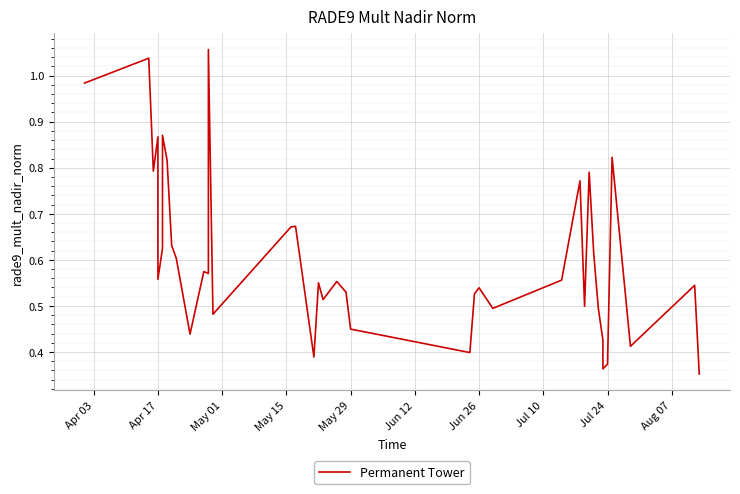

Reading left to right, what are all the values shown in this chart?

1.0	1.0	0.8	0.9	0.6	0.6	0.9	0.8	0.6	0.6	0.4	0.6	0.6	1.1	0.5	0.7	0.7	0.4	0.6	0.5	0.6	0.5	0.4	0.4	0.5	0.5	0.5	0.6	0.8	0.5	0.8	0.6	0.5	0.4	0.4	0.4	0.8	0.4	0.5	0.4